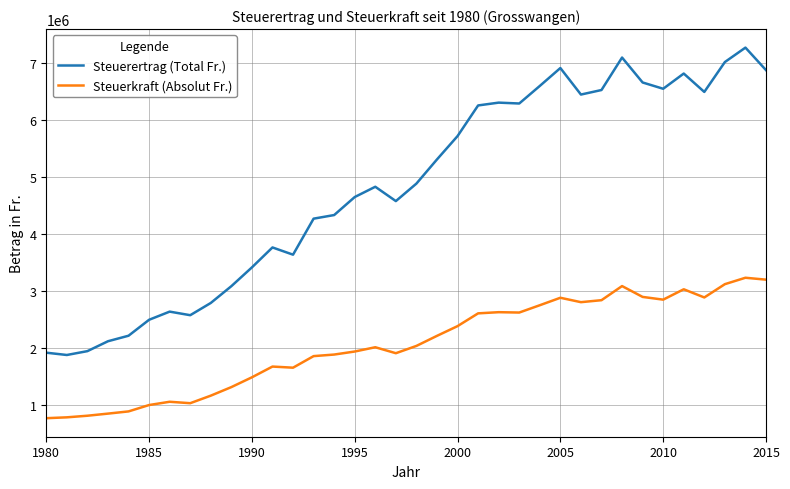

True or false: Steuerkraft (Absolut Fr.) and Steuerertrag (Total Fr.) cross at least once.

False